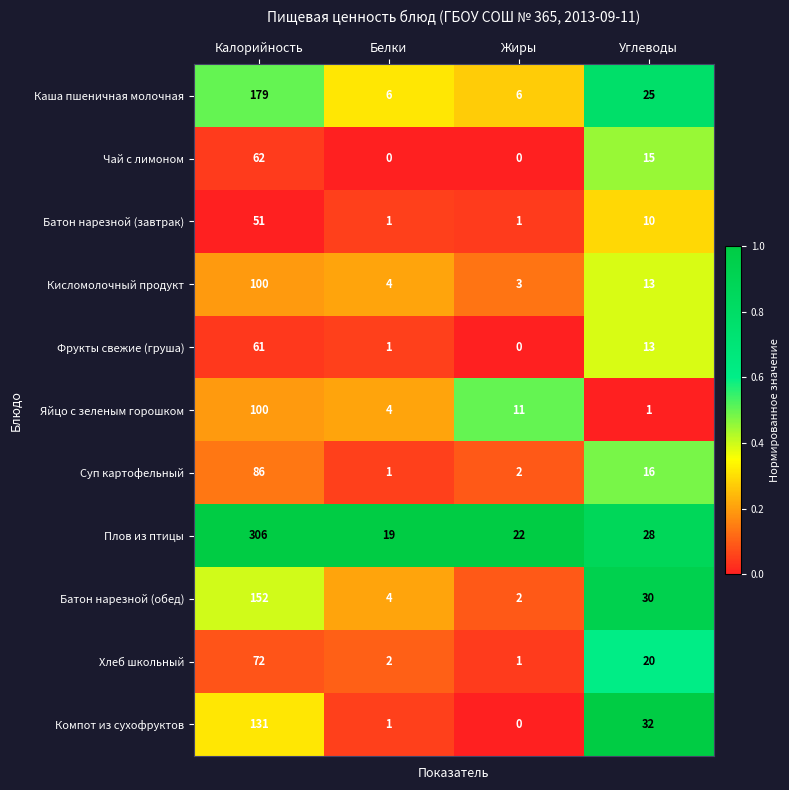

Where does the Фрукты свежие (груша) series first go above 13?

Калорийность